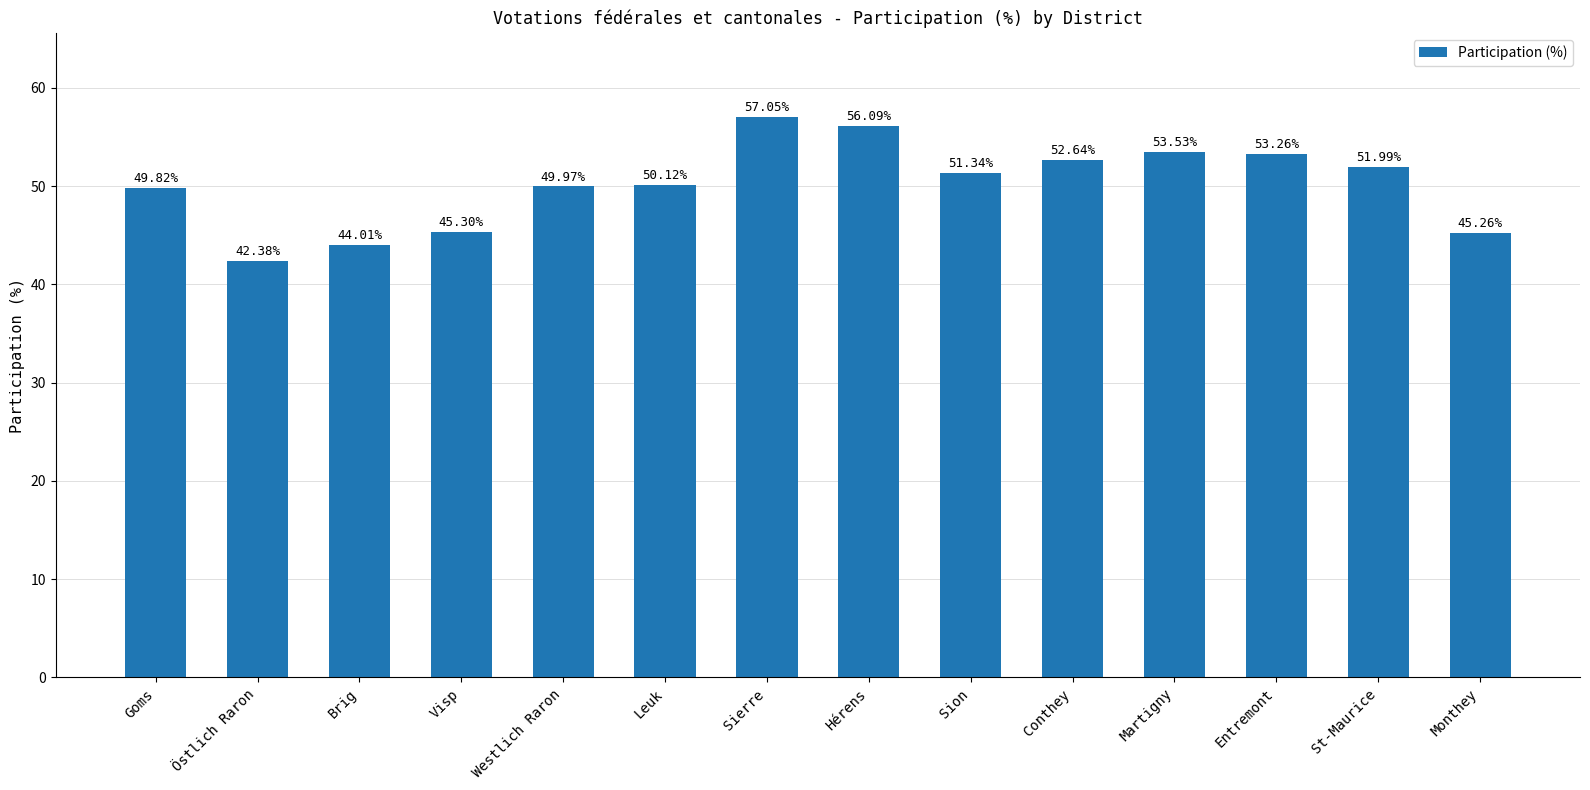

What is the label of the 3rd bar from the left?

Brig